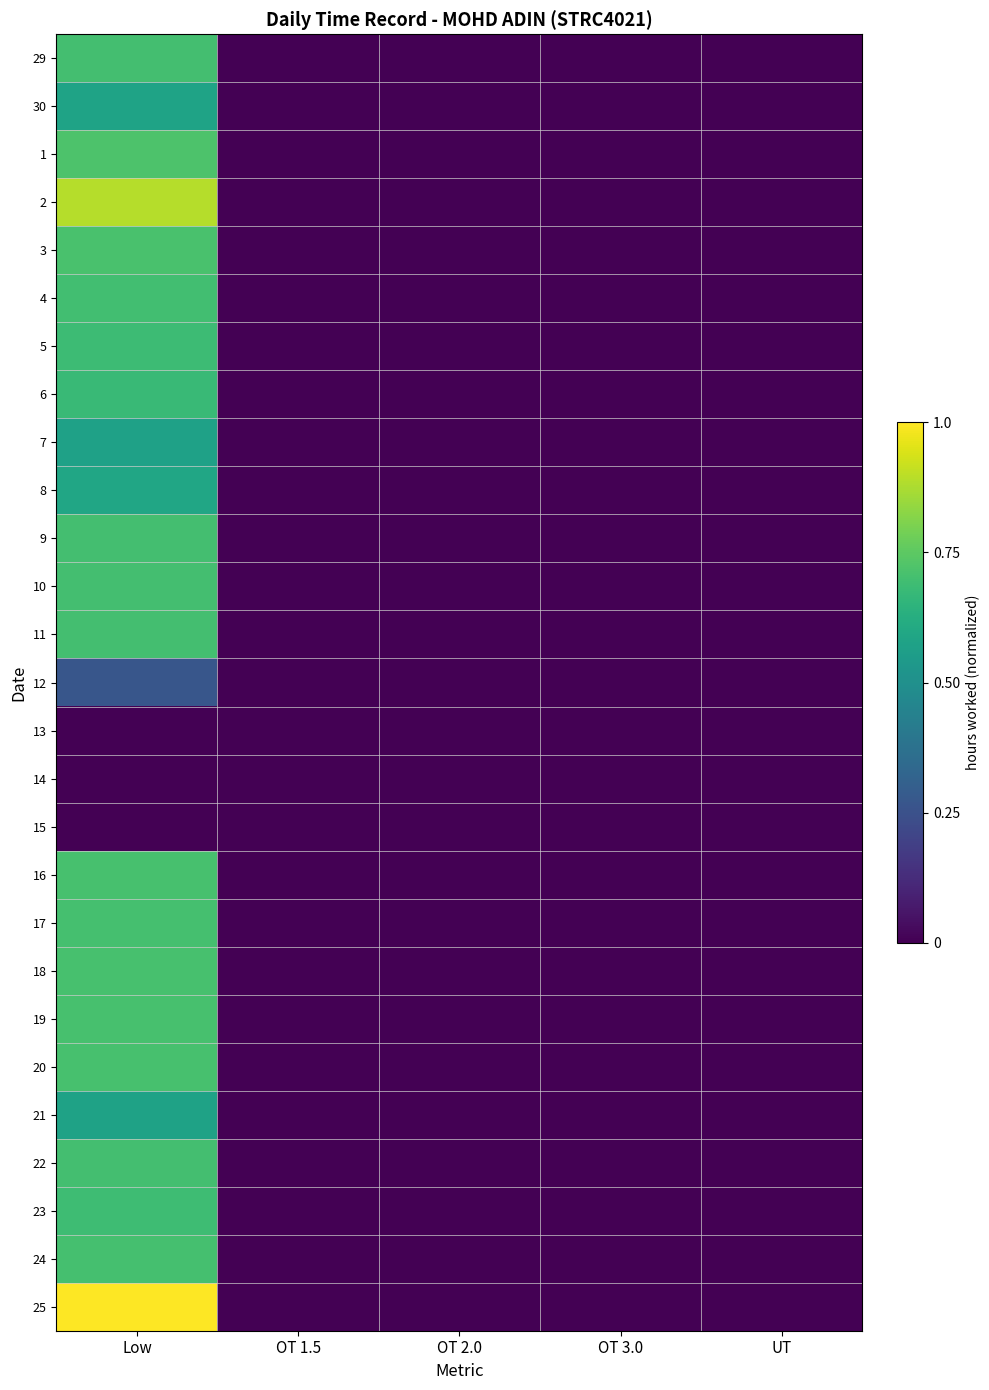

Reading right to left, list all the values displayed in this chart.

29: UT=0.0	OT 3.0=0.0	OT 2.0=0.0	OT 1.5=0.0	Low=0.7
30: UT=0.0	OT 3.0=0.0	OT 2.0=0.0	OT 1.5=0.0	Low=0.6
1: UT=0.0	OT 3.0=0.0	OT 2.0=0.0	OT 1.5=0.0	Low=0.7
2: UT=0.0	OT 3.0=0.0	OT 2.0=0.0	OT 1.5=0.0	Low=0.9
3: UT=0.0	OT 3.0=0.0	OT 2.0=0.0	OT 1.5=0.0	Low=0.7
4: UT=0.0	OT 3.0=0.0	OT 2.0=0.0	OT 1.5=0.0	Low=0.7
5: UT=0.0	OT 3.0=0.0	OT 2.0=0.0	OT 1.5=0.0	Low=0.7
6: UT=0.0	OT 3.0=0.0	OT 2.0=0.0	OT 1.5=0.0	Low=0.7
7: UT=0.0	OT 3.0=0.0	OT 2.0=0.0	OT 1.5=0.0	Low=0.6
8: UT=0.0	OT 3.0=0.0	OT 2.0=0.0	OT 1.5=0.0	Low=0.6
9: UT=0.0	OT 3.0=0.0	OT 2.0=0.0	OT 1.5=0.0	Low=0.7
10: UT=0.0	OT 3.0=0.0	OT 2.0=0.0	OT 1.5=0.0	Low=0.7
11: UT=0.0	OT 3.0=0.0	OT 2.0=0.0	OT 1.5=0.0	Low=0.7
12: UT=0.0	OT 3.0=0.0	OT 2.0=0.0	OT 1.5=0.0	Low=0.3
13: UT=0.0	OT 3.0=0.0	OT 2.0=0.0	OT 1.5=0.0	Low=0.0
14: UT=0.0	OT 3.0=0.0	OT 2.0=0.0	OT 1.5=0.0	Low=0.0
15: UT=0.0	OT 3.0=0.0	OT 2.0=0.0	OT 1.5=0.0	Low=0.0
16: UT=0.0	OT 3.0=0.0	OT 2.0=0.0	OT 1.5=0.0	Low=0.7
17: UT=0.0	OT 3.0=0.0	OT 2.0=0.0	OT 1.5=0.0	Low=0.7
18: UT=0.0	OT 3.0=0.0	OT 2.0=0.0	OT 1.5=0.0	Low=0.7
19: UT=0.0	OT 3.0=0.0	OT 2.0=0.0	OT 1.5=0.0	Low=0.7
20: UT=0.0	OT 3.0=0.0	OT 2.0=0.0	OT 1.5=0.0	Low=0.7
21: UT=0.0	OT 3.0=0.0	OT 2.0=0.0	OT 1.5=0.0	Low=0.6
22: UT=0.0	OT 3.0=0.0	OT 2.0=0.0	OT 1.5=0.0	Low=0.7
23: UT=0.0	OT 3.0=0.0	OT 2.0=0.0	OT 1.5=0.0	Low=0.7
24: UT=0.0	OT 3.0=0.0	OT 2.0=0.0	OT 1.5=0.0	Low=0.7
25: UT=0.0	OT 3.0=0.0	OT 2.0=0.0	OT 1.5=0.0	Low=1.0